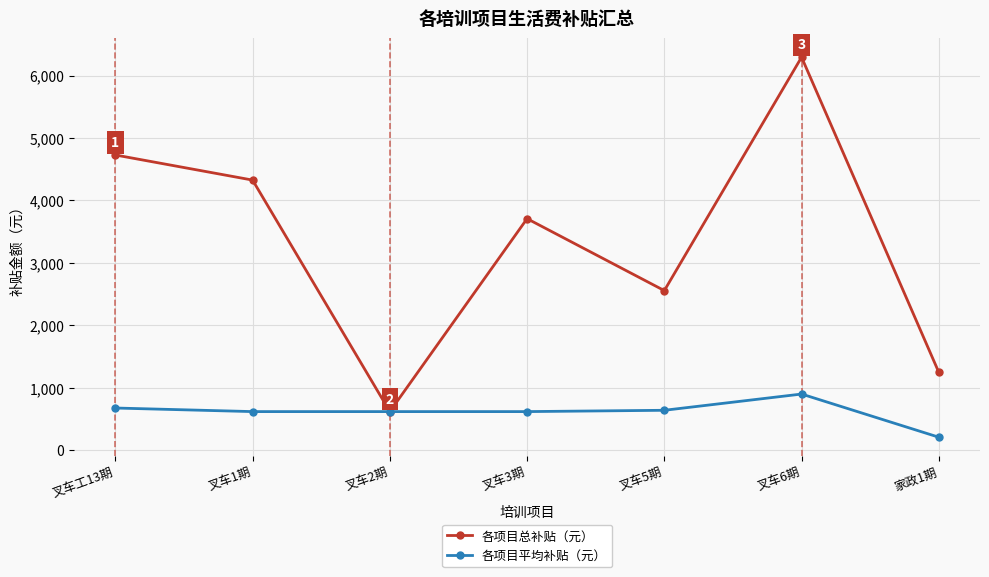

At which category is the sum across all series the highest?

叉车6期